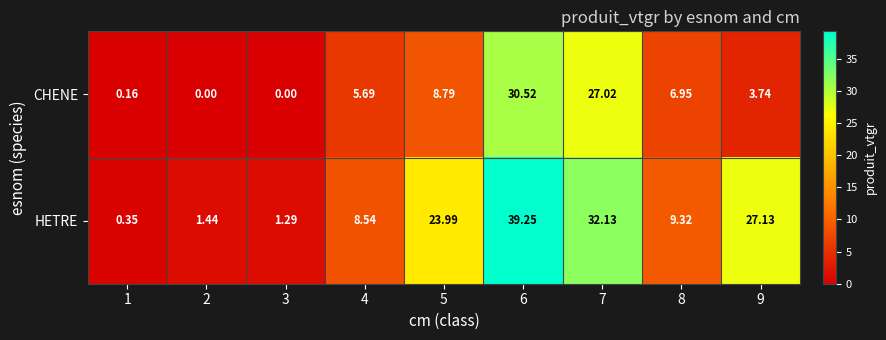

Between 2 and 8, which series saw the biggest shift?

HETRE